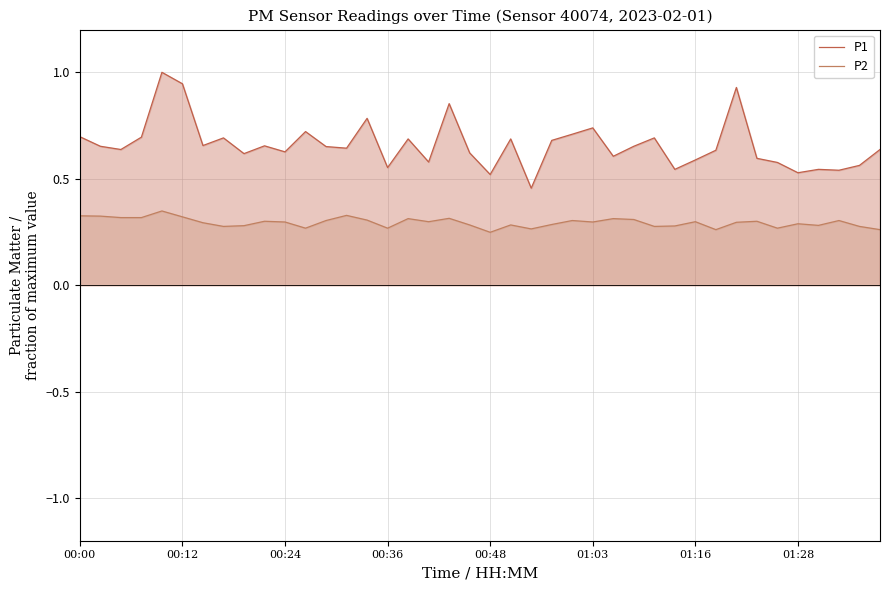

Between 39 and 30, which is larger?

39